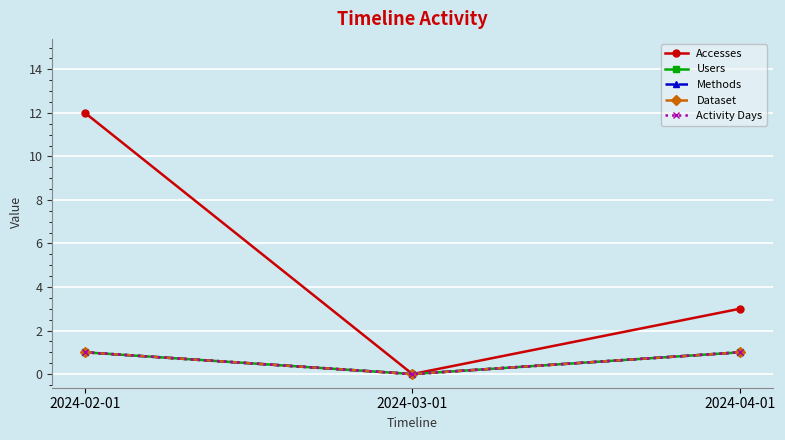

Does the chart have visible grid lines?

Yes